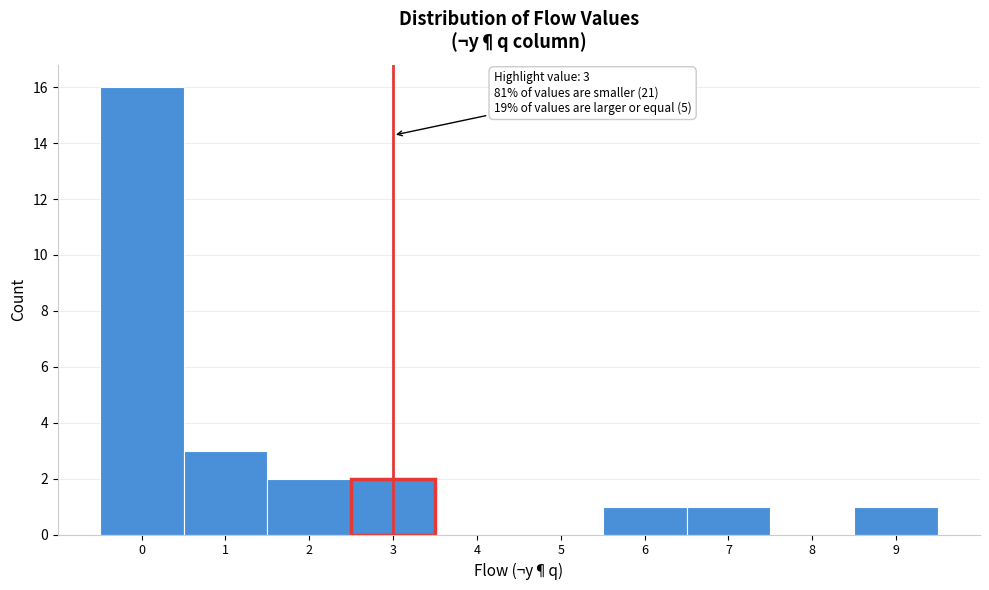

Which range on the x-axis has the tallest bar?

-0.5 to 0.5